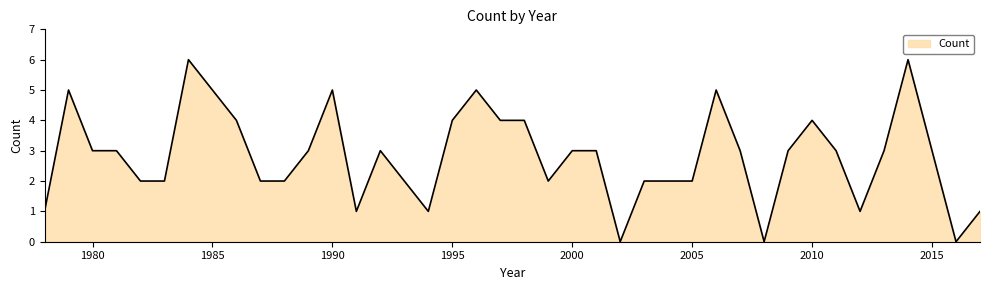

What is the greatest value displayed?

6